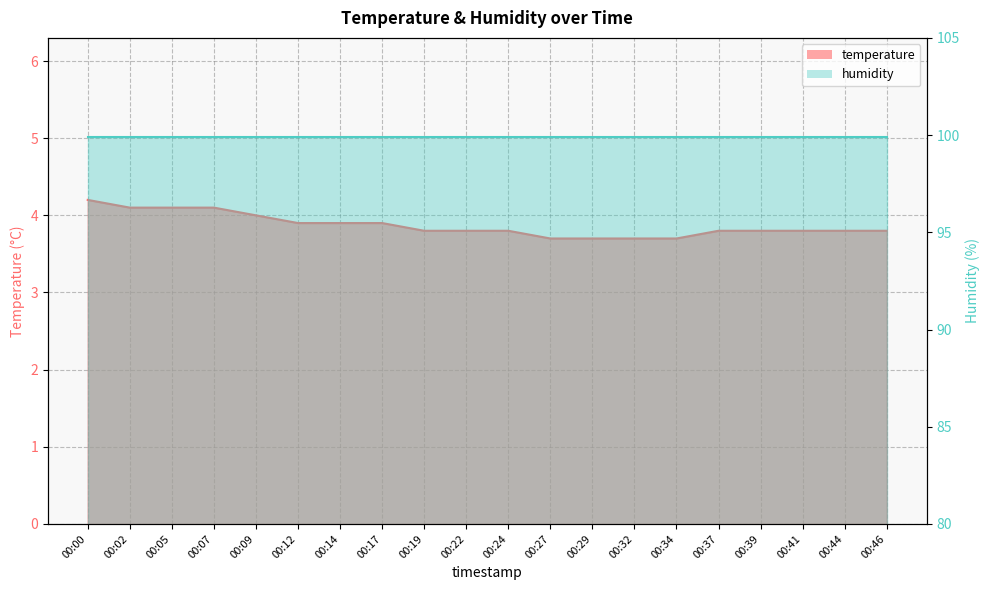

Reading left to right, list all the values displayed in this chart.

00:00=4.2	00:02=4.1	00:05=4.1	00:07=4.1	00:09=4.0	00:12=3.9	00:14=3.9	00:17=3.9	00:19=3.8	00:22=3.8	00:24=3.8	00:27=3.7	00:29=3.7	00:32=3.7	00:34=3.7	00:37=3.8	00:39=3.8	00:41=3.8	00:44=3.8	00:46=3.8